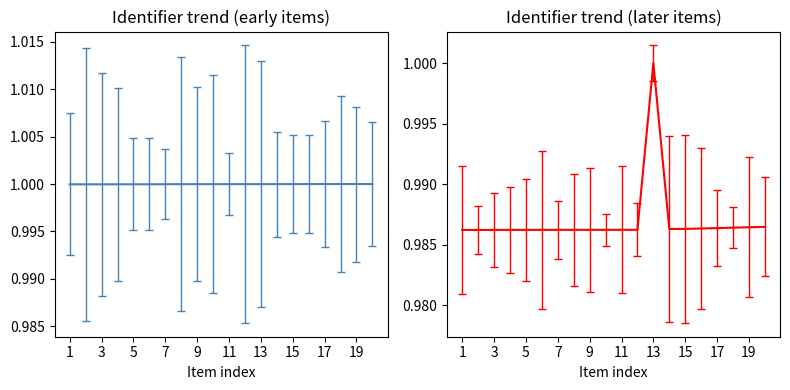

Is this an area chart (filled region under the line)?

No